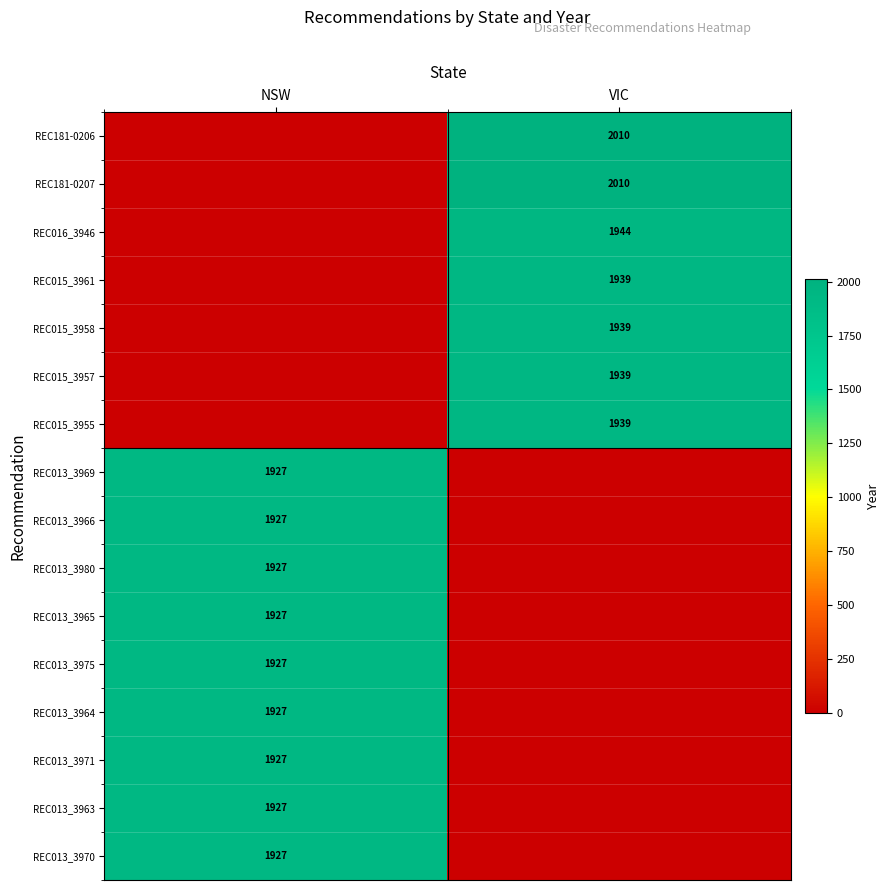

The value of REC181-0206 at VIC is 2010. True or false?

True